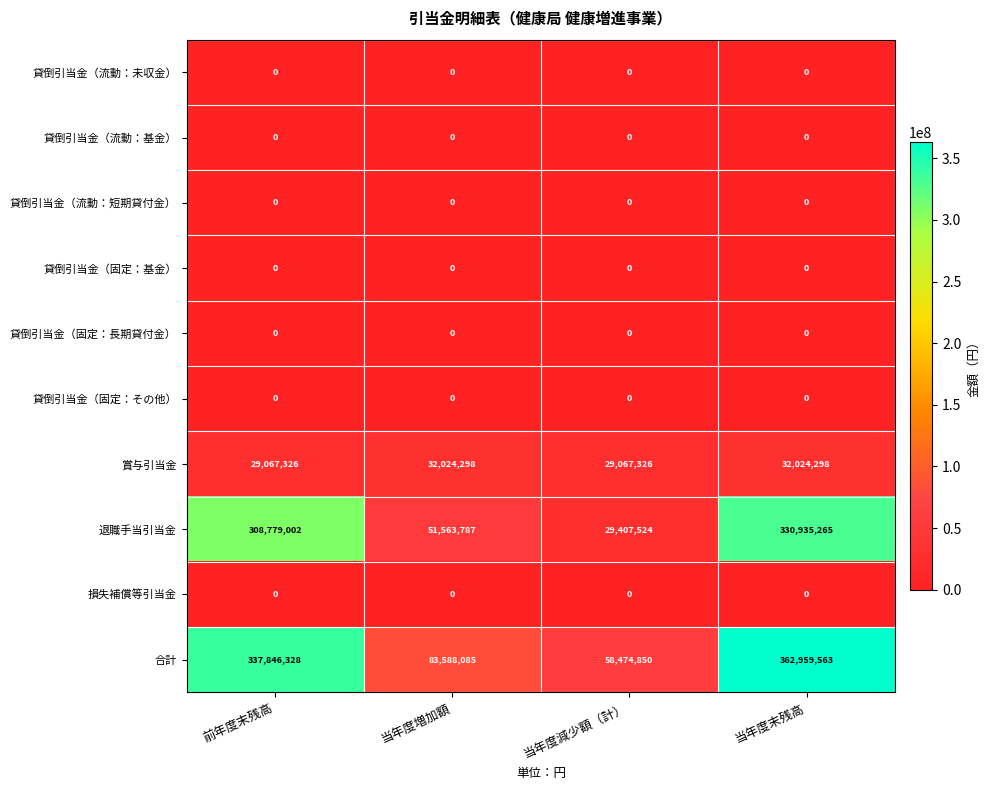

At which category is the sum across all series the highest?

当年度末残高